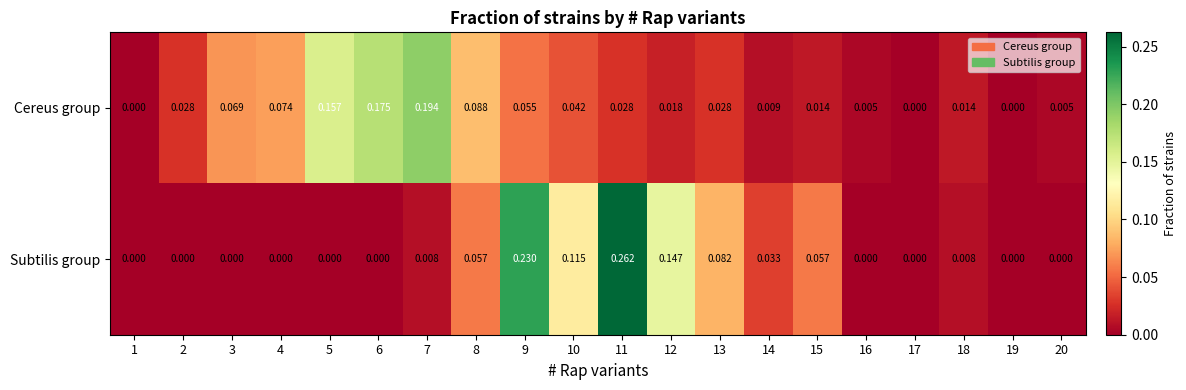

Which series has the largest total across all categories?

Cereus group